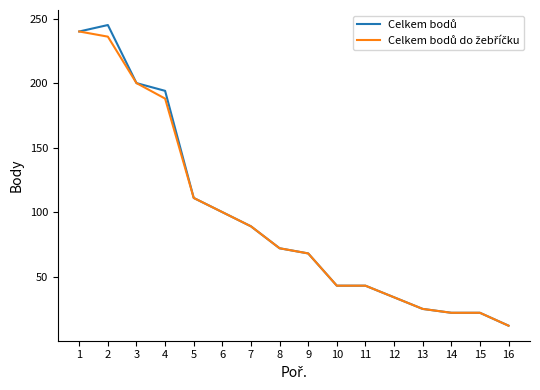

Which label corresponds to the smallest value in the chart?

16